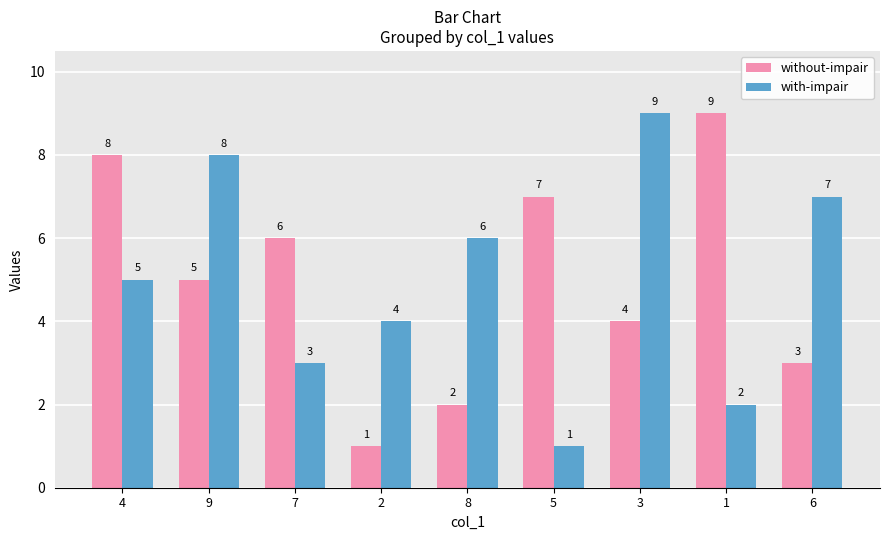

Are the bars horizontal?

No